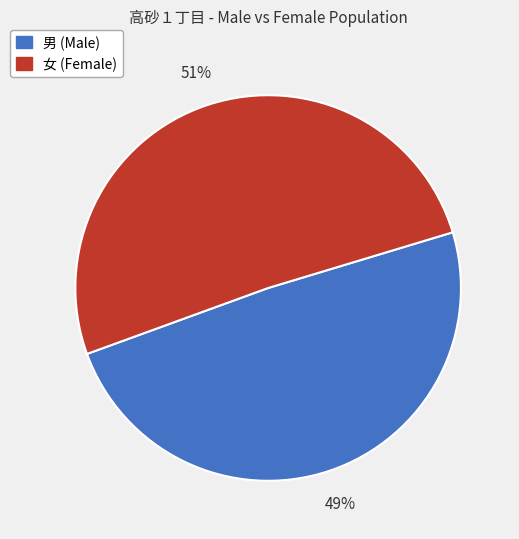

Does any single category account for the majority?

Yes